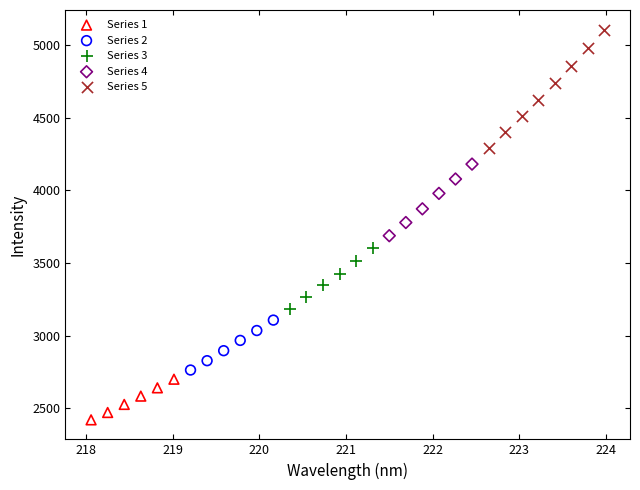

Which series has the widest spread of Y values?

Series 5